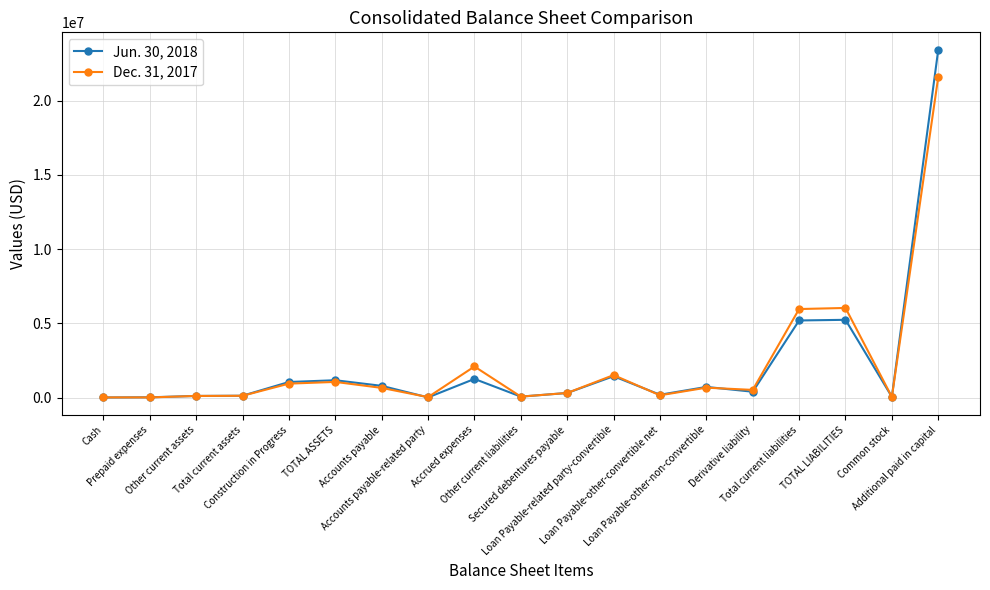

What is the label of the 7th point from the right?

Loan Payable-other-convertible net